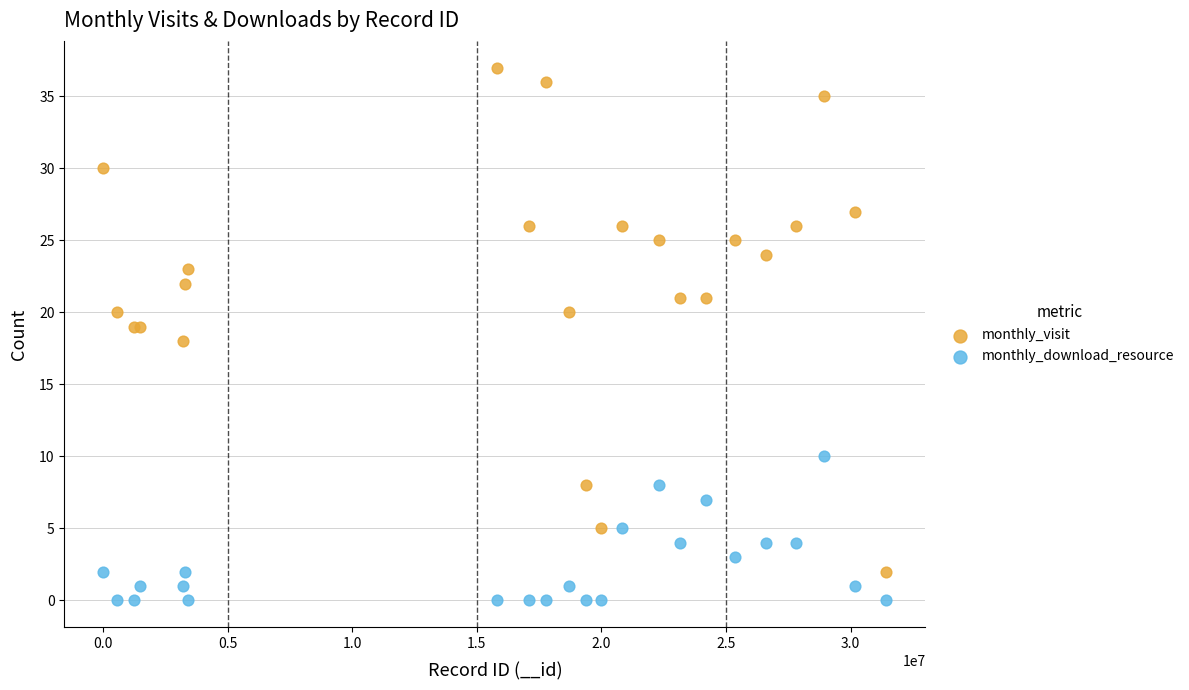

Which series contains the highest Y value?

monthly_visit